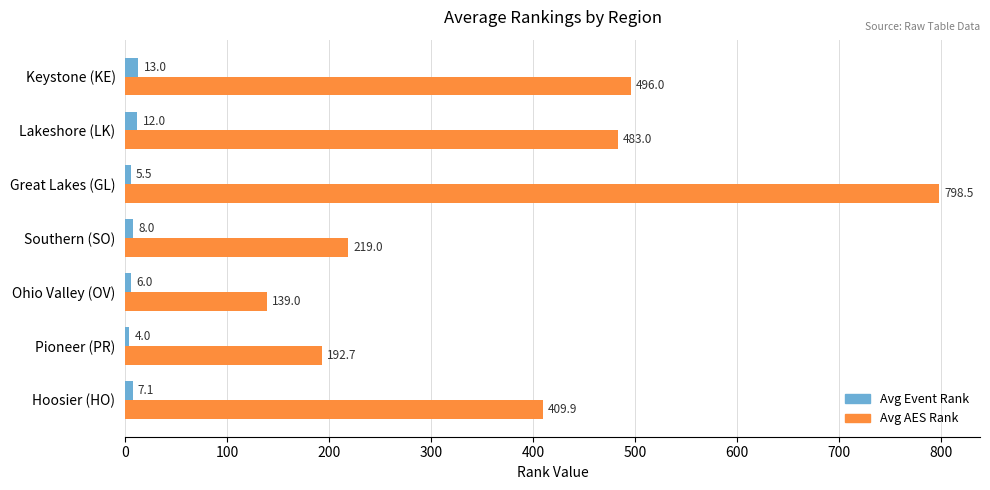

At which category is the sum across all series the highest?

Great Lakes (GL)